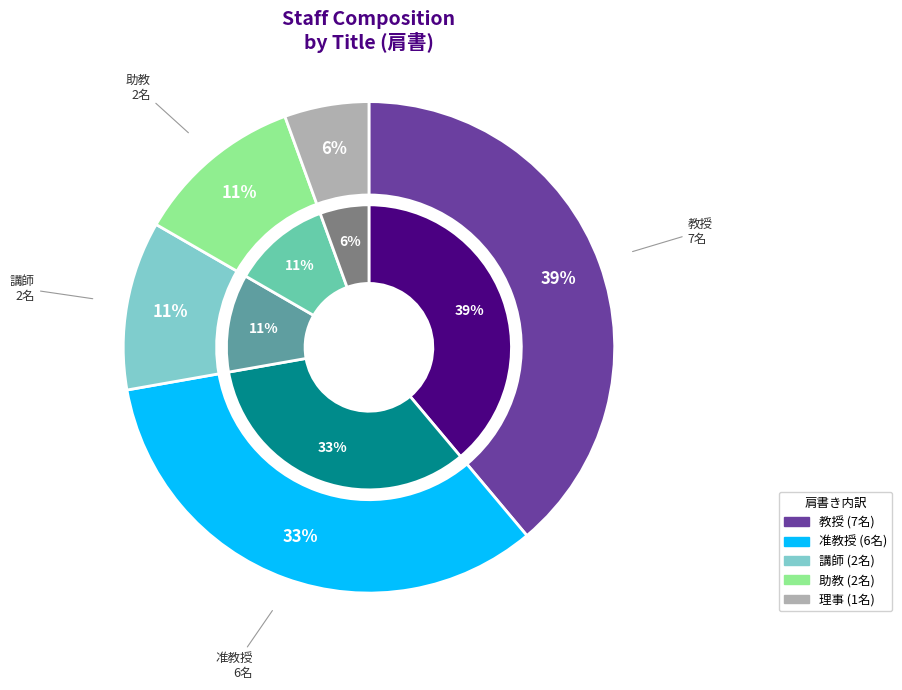

How many slices are in this pie chart?

5